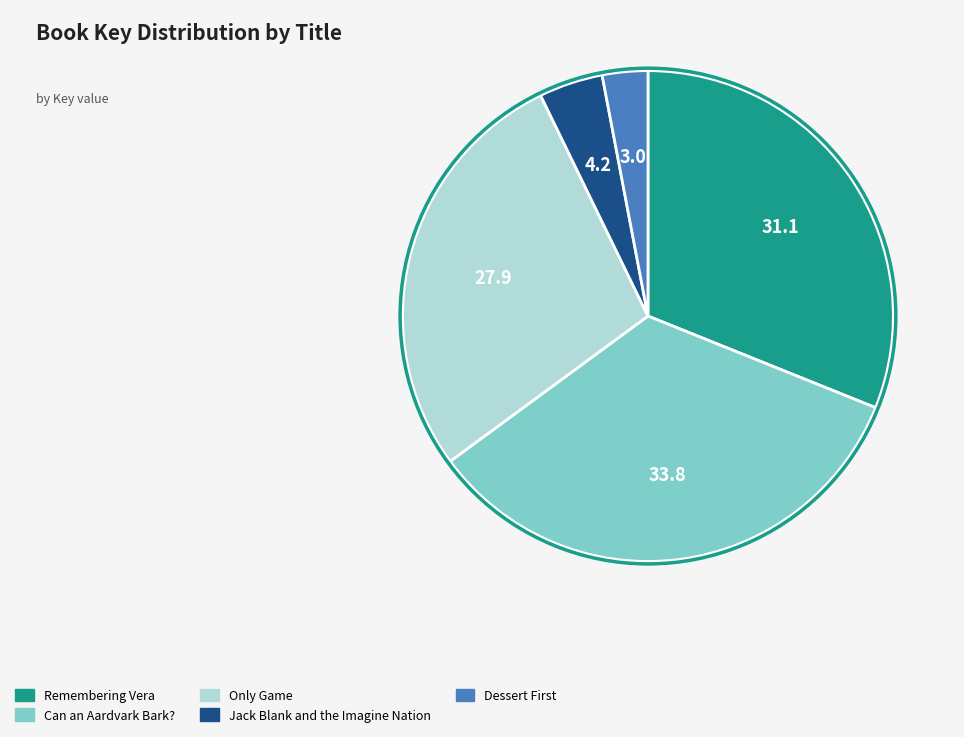

Rank the categories by value from highest to lowest.

Can an Aardvark Bark?, Remembering Vera, Only Game, Jack Blank and the Imagine Nation, Dessert First